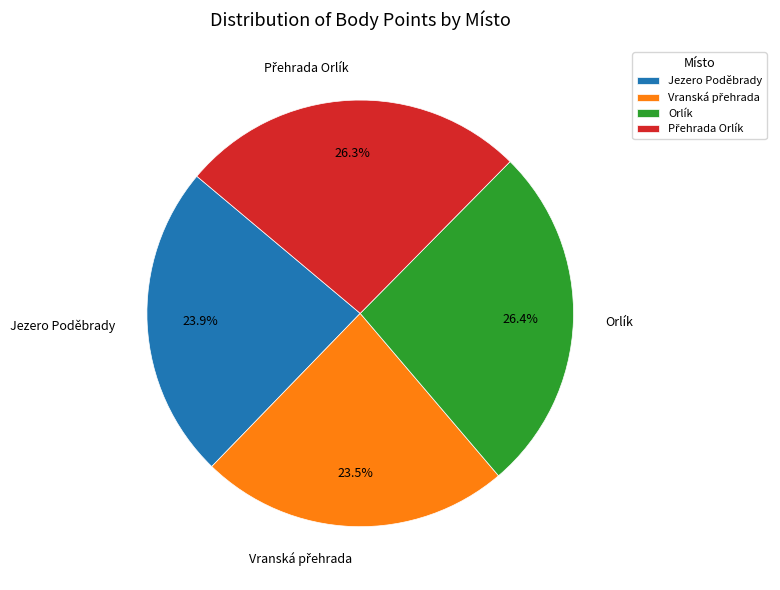

Does Orlík represent more than half of the total?

No